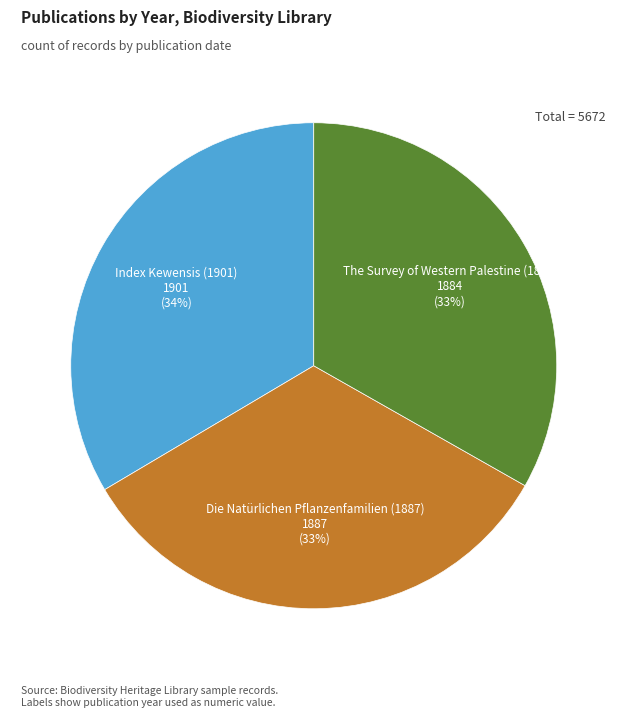

Is there any slice that represents more than half of the pie?

No